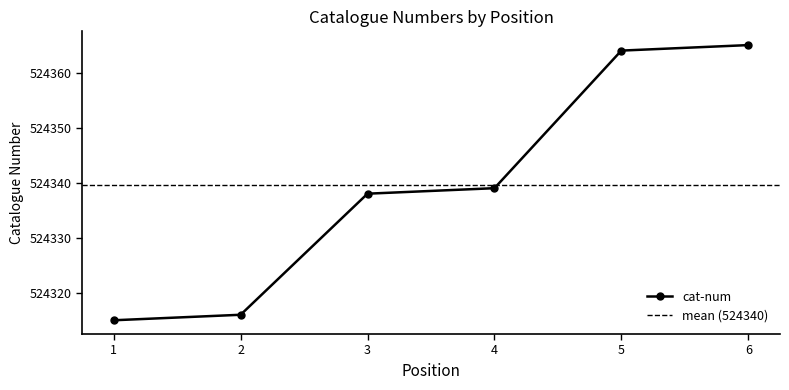

True or false: the data shows 524338 at 3.

True